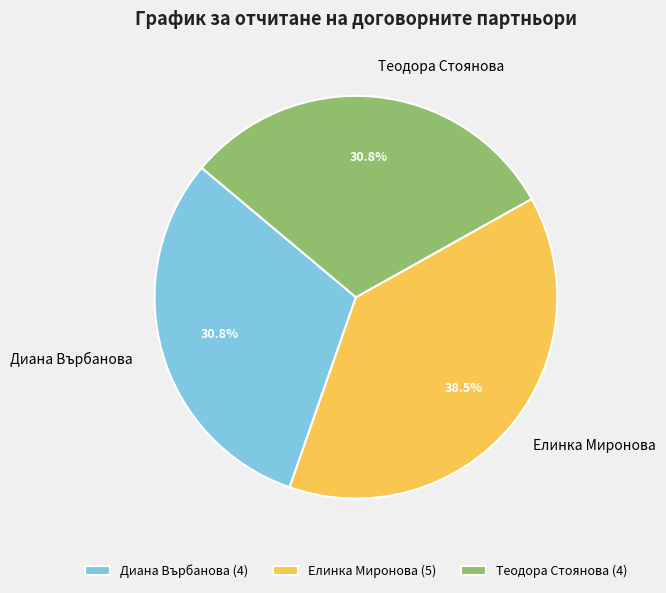

What is the ratio of the value at Теодора Стоянова to the value at Диана Върбанова?

1.0